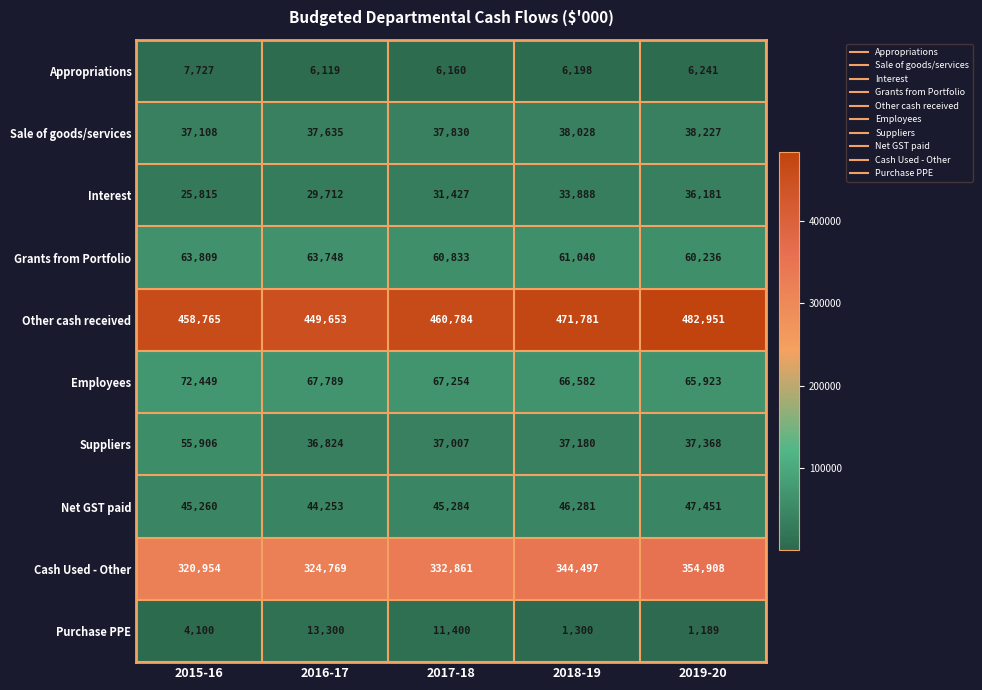

What is the sum of the Suppliers values at 2017-18 and 2015-16?

92913